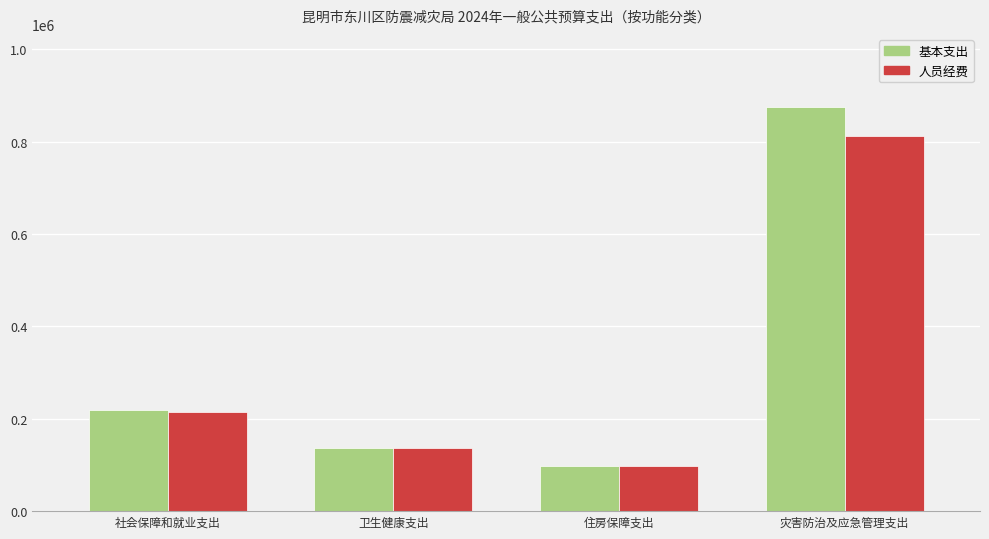

Where does the 基本支出 series first go above 218561?

社会保障和就业支出